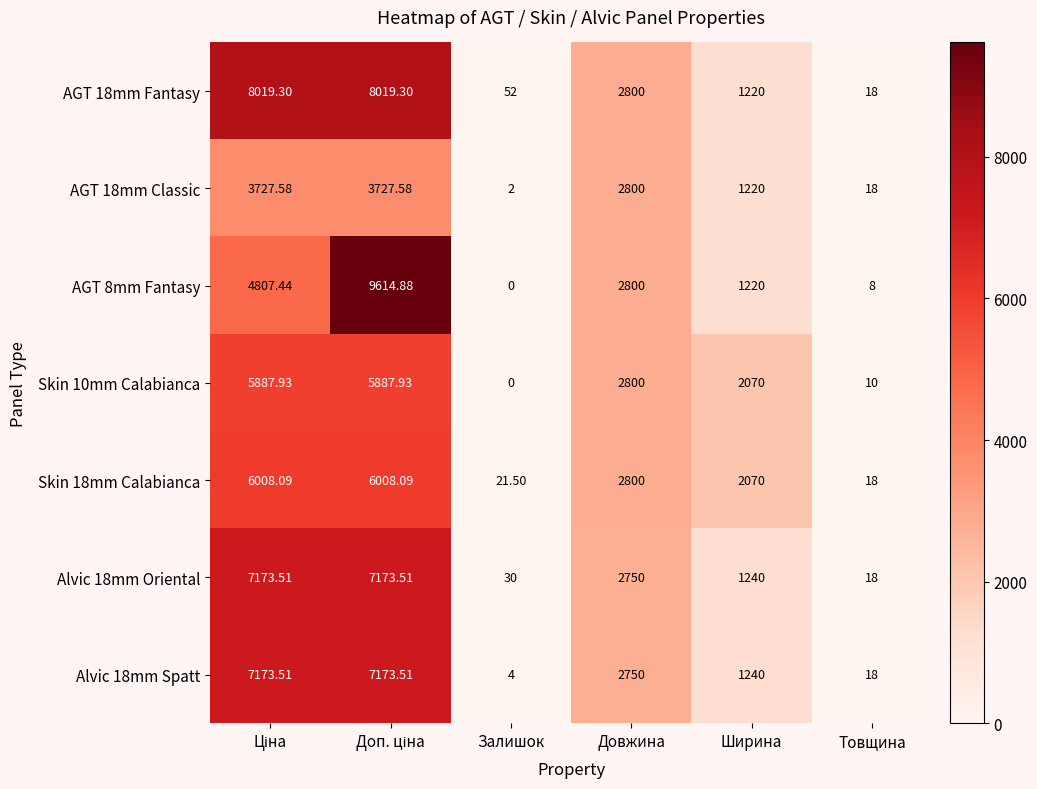

Which category has the lowest value in the AGT 8mm Fantasy series?

Залишок